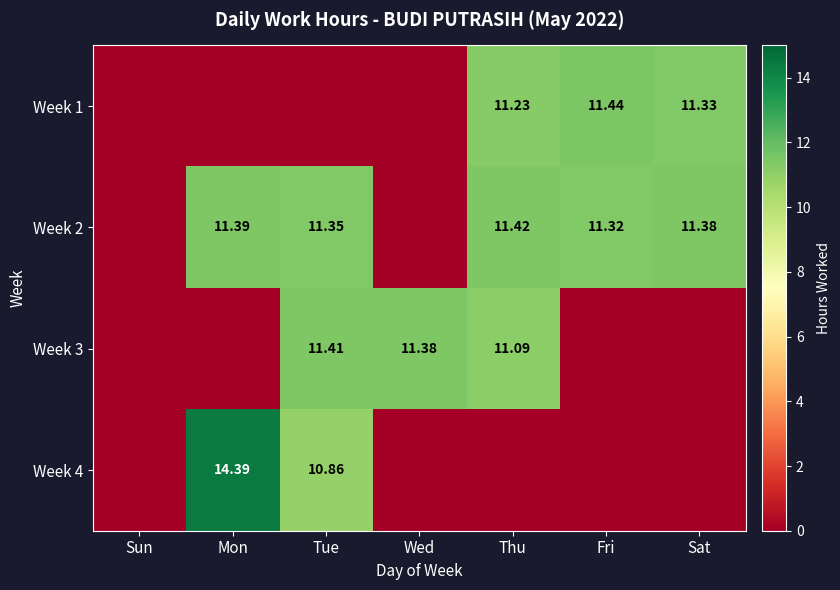

The value of Week 4 at Mon is 14.4. True or false?

True